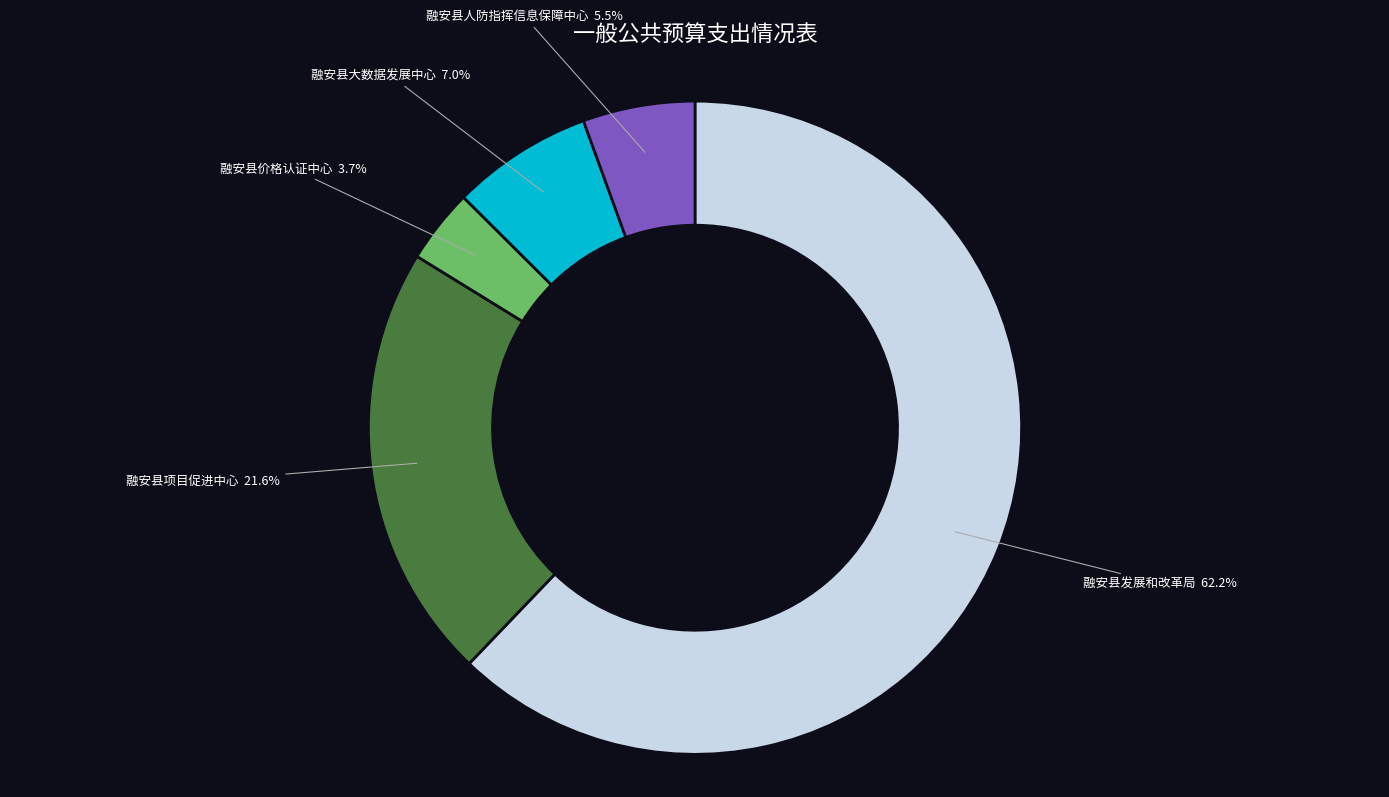

What is the largest slice in the pie chart?

融安县发展和改革局